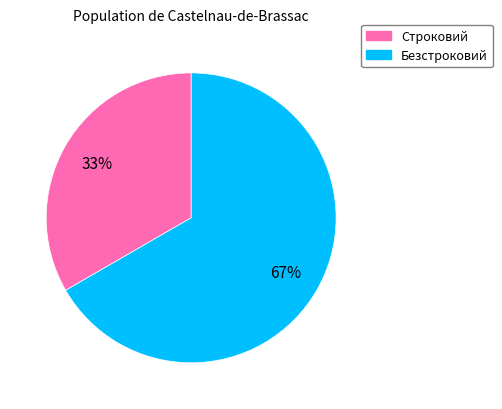

To the nearest percent, what is the combined percentage of Безстроковий and Строковий?

100%